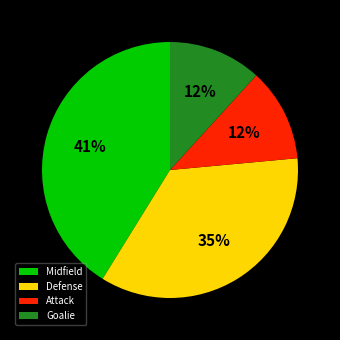

Which slice is the largest?

Midfield